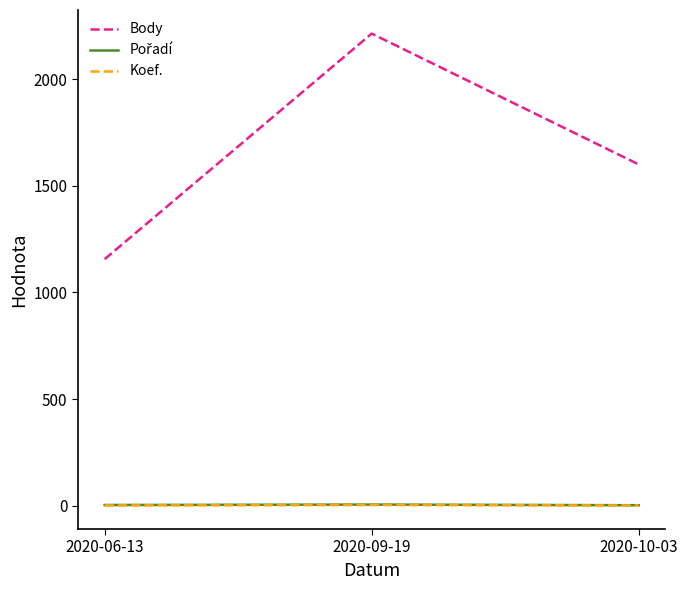

Which series has the largest total across all categories?

Body